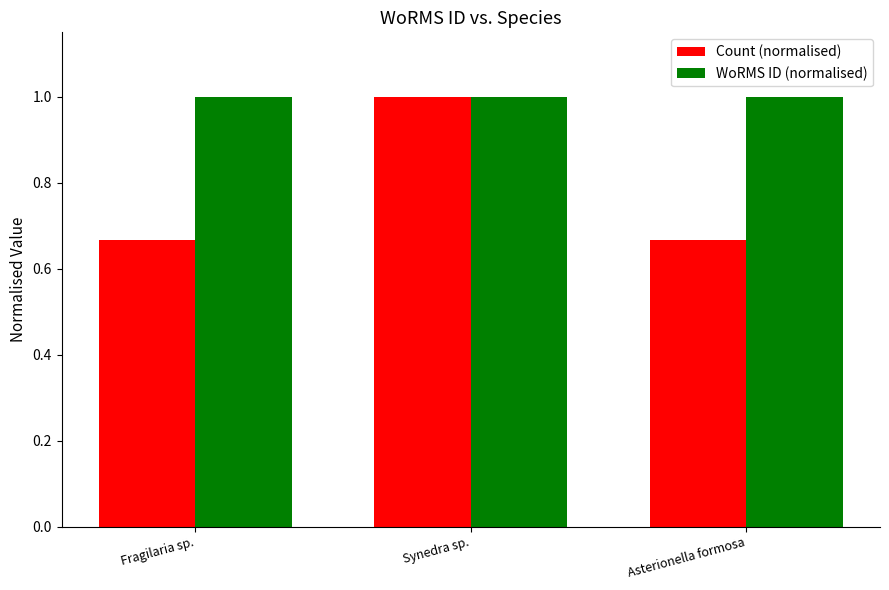

What is the approximate value of WoRMS ID (normalised) at Synedra sp.?

1.0